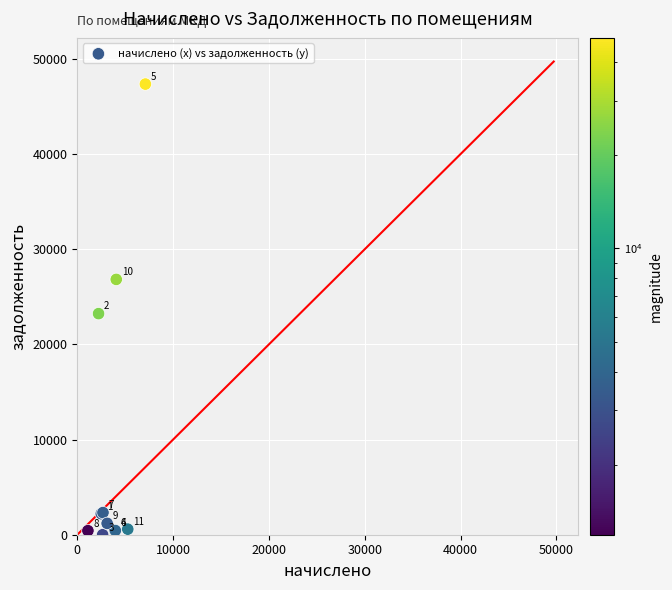

What Y value in the scatter plot is closest to 23676?

23233.5